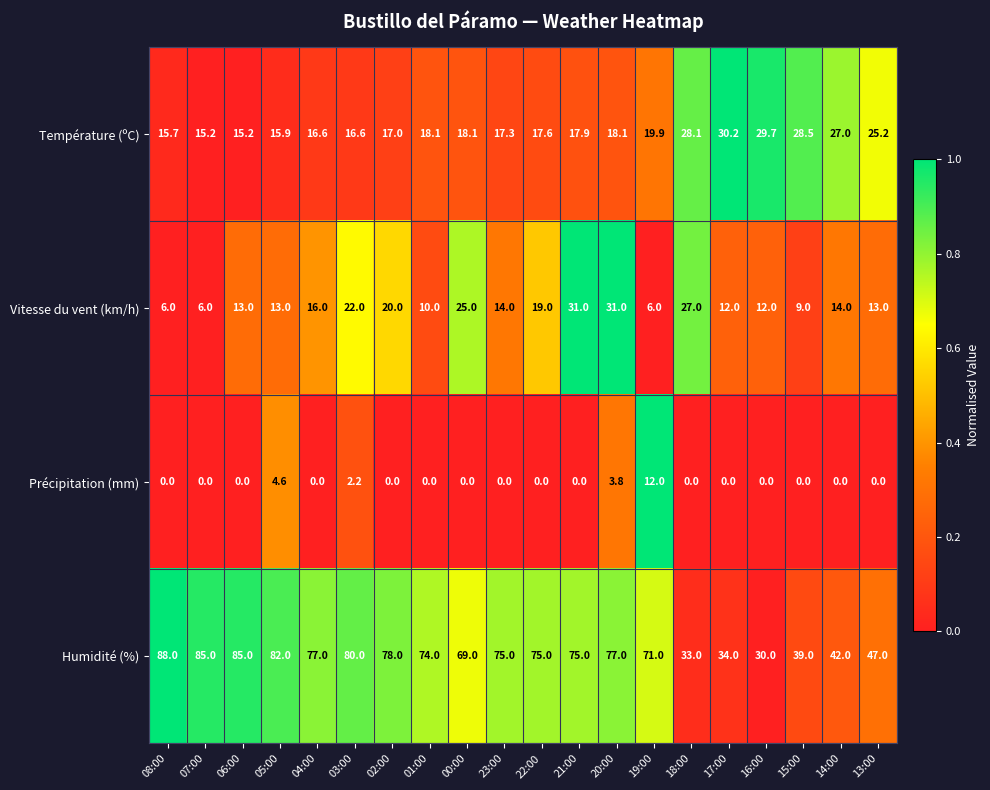

What is the maximum value shown in the chart?

88.0